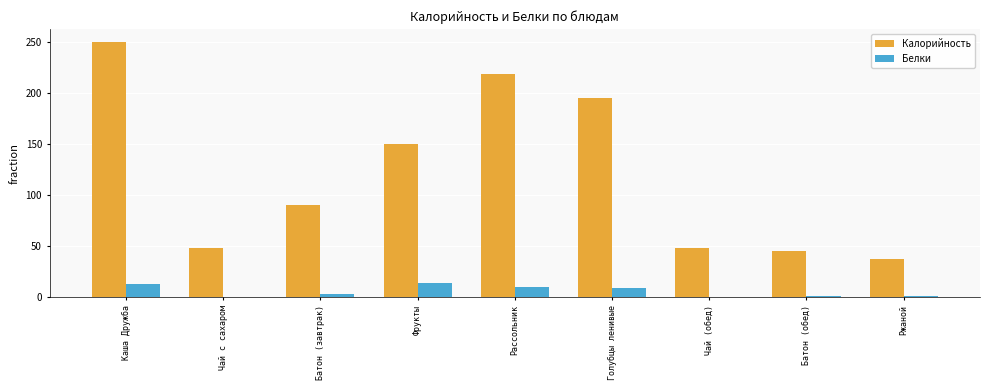

Which series changed the most between Голубцы ленивые and Чай (обед)?

Калорийность